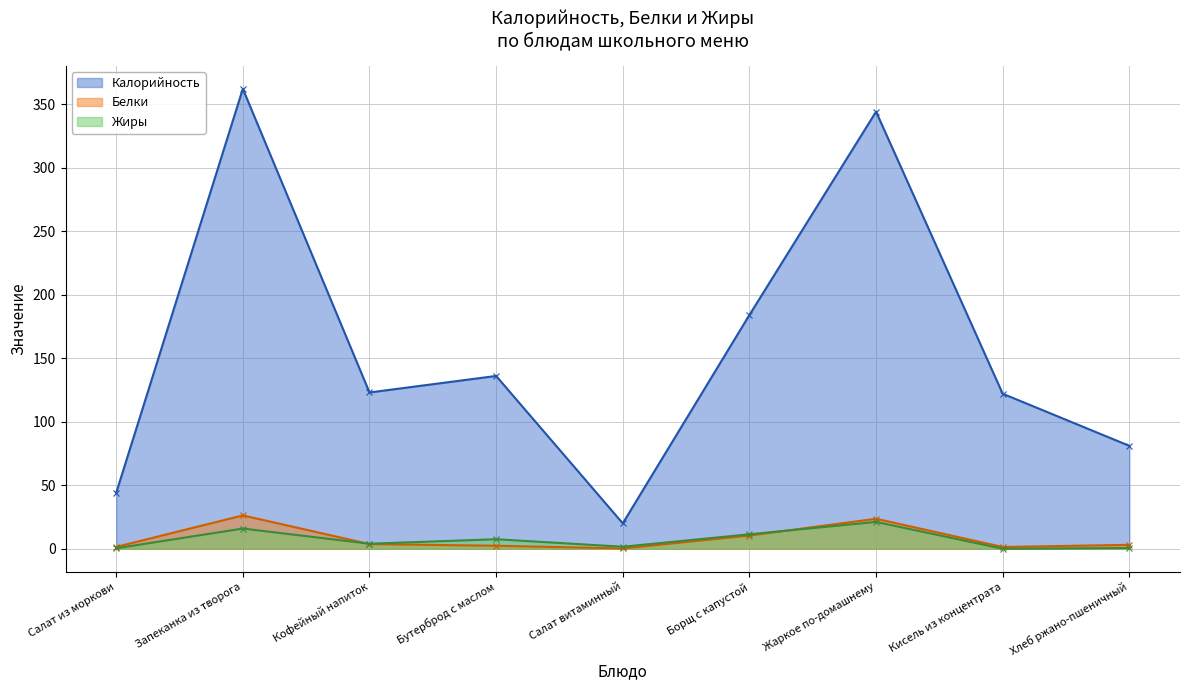

How many data points in Калорийность are above 123?

4